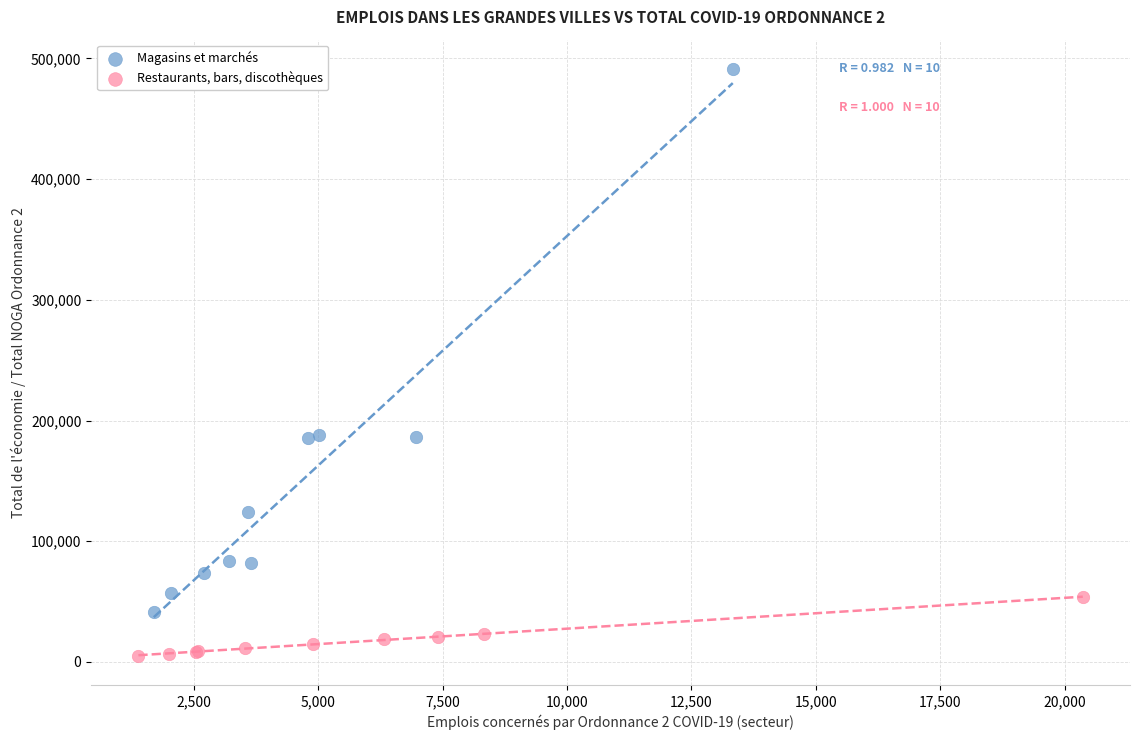

Which series has the largest Y range (max minus min)?

Magasins et marchés